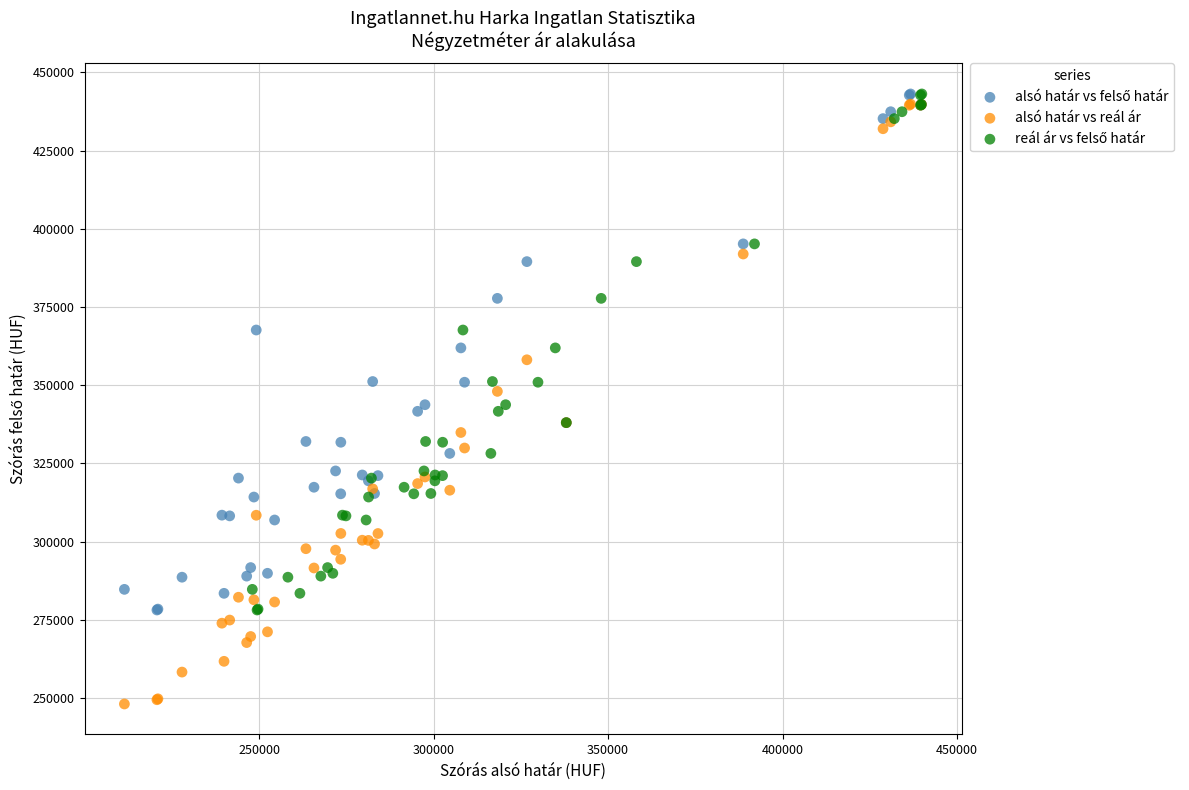

Which series contains the lowest Y value?

alsó határ vs reál ár